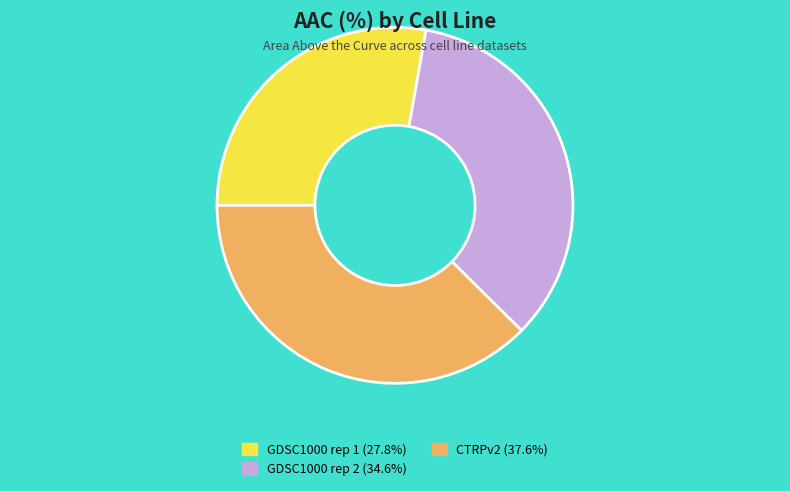

What is the smallest slice in the pie chart?

GDSC1000 rep 1